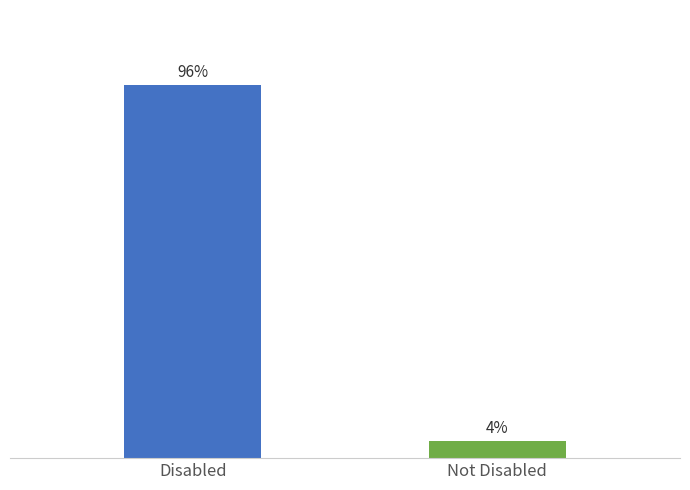

Does the chart contain any negative values?

No